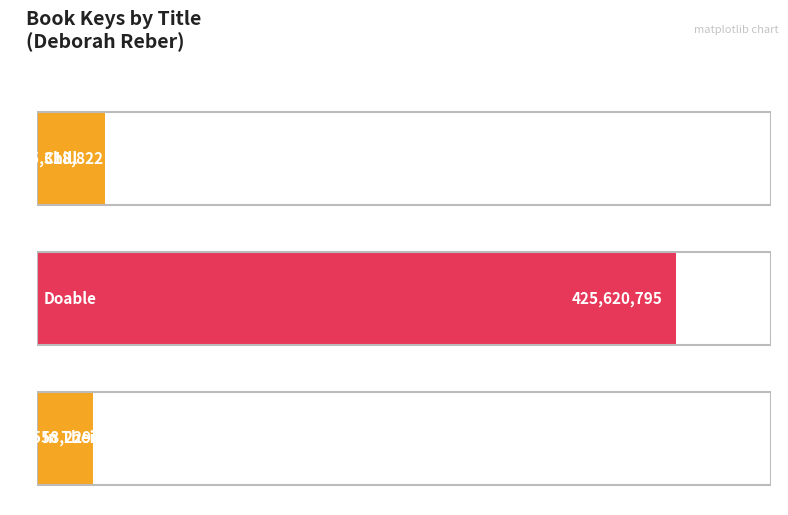

The chart shows a value of 65095964 at In Their Shoes. True or false?

False